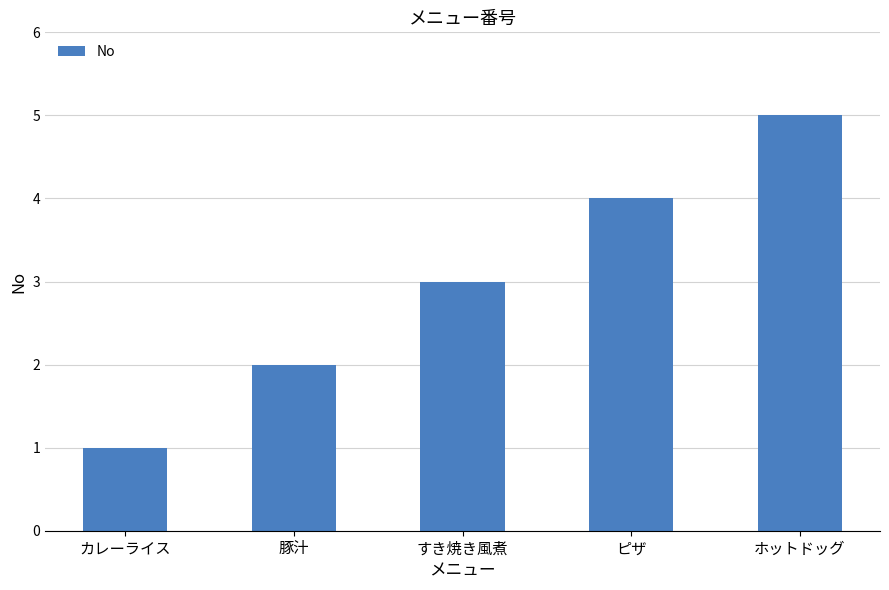

What is the difference between the second highest and second lowest values?

2